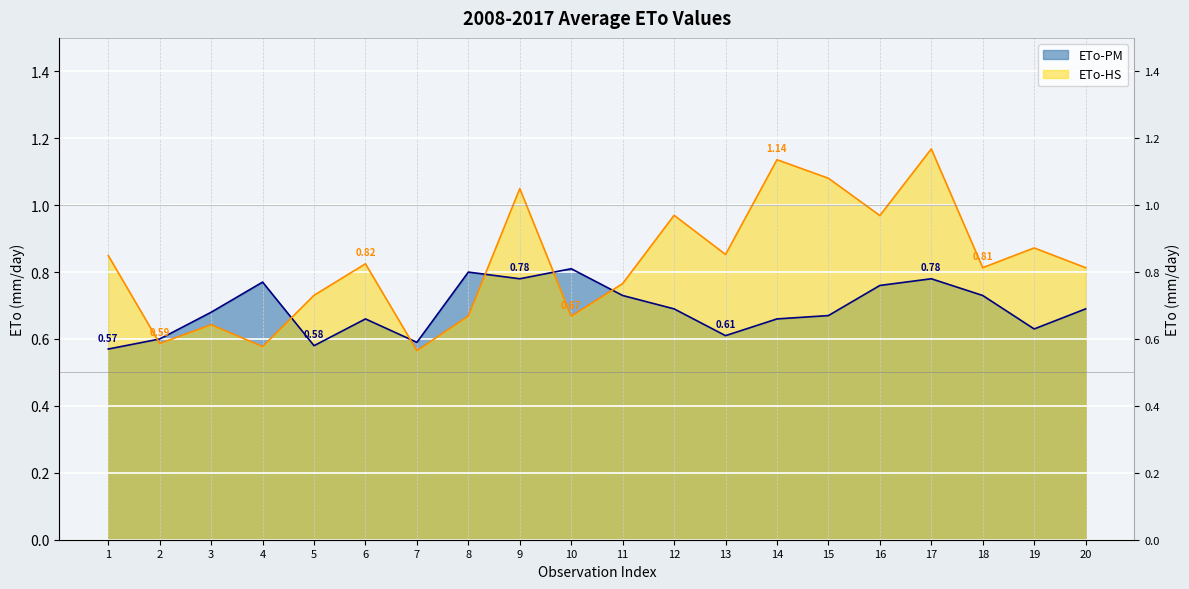

How many distinct data groups are displayed?

2